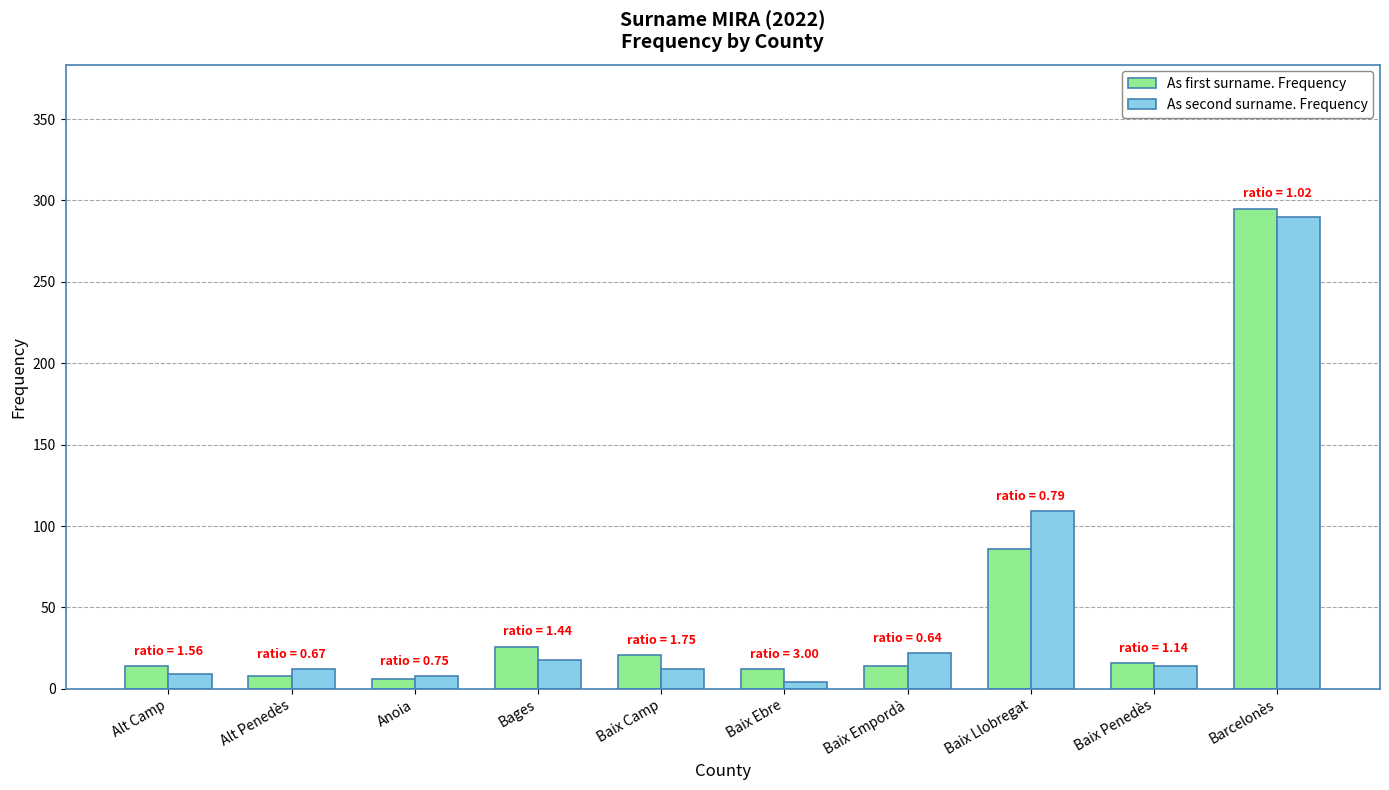

At which category is the sum across all series the highest?

Barcelonès